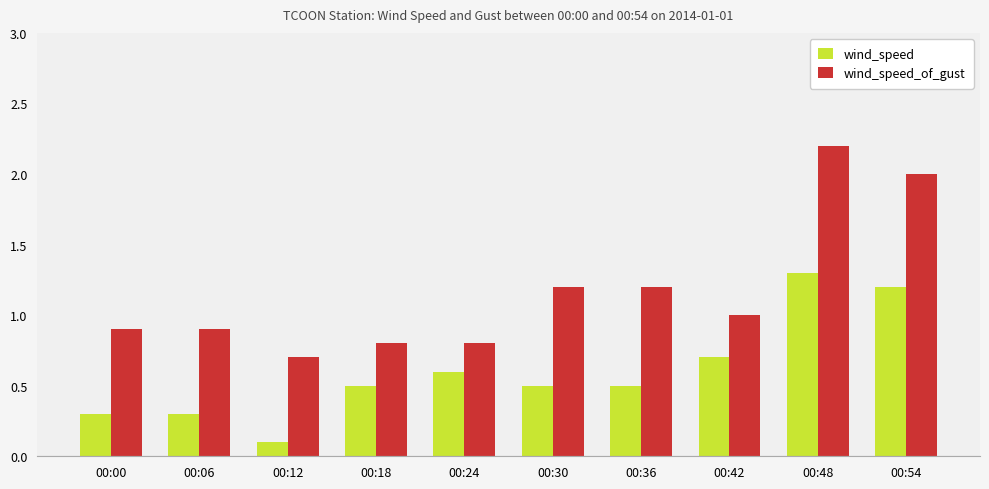

Which label corresponds to the largest value in the chart?

00:48